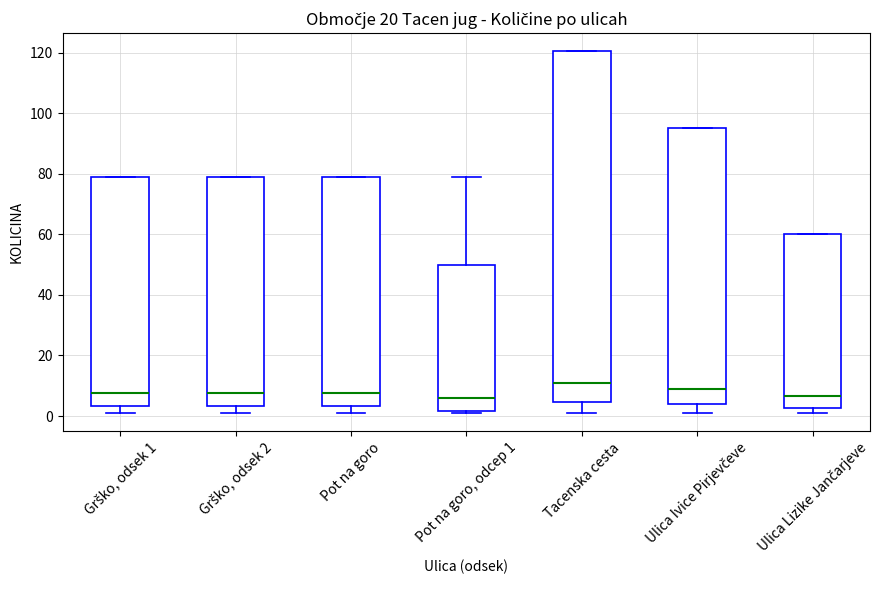

Reading left to right, transcribe this box plot: for each box, give where its median line is, the range the box spans, and where its two whiskers end, as read against the y-axis. The values are not printed on the chart, so give them approximately, as read against the axis.

Grško, odsek 1: median 8, box 4 to 78, whiskers 2 to 78
Grško, odsek 2: median 8, box 4 to 78, whiskers 2 to 78
Pot na goro: median 8, box 4 to 78, whiskers 2 to 78
Pot na goro, odcep 1: median 6, box 2 to 50, whiskers 2 (just below the box's lower edge) to 78
Tacenska cesta: median 12, box 4 to 120, whiskers 2 to 120
Ulica Ivice Pirjevčeve: median 10, box 4 to 96, whiskers 2 to 96
Ulica Lizike Jančarjeve: median 6, box 2 to 60, whiskers 2 (just below the box's lower edge) to 60